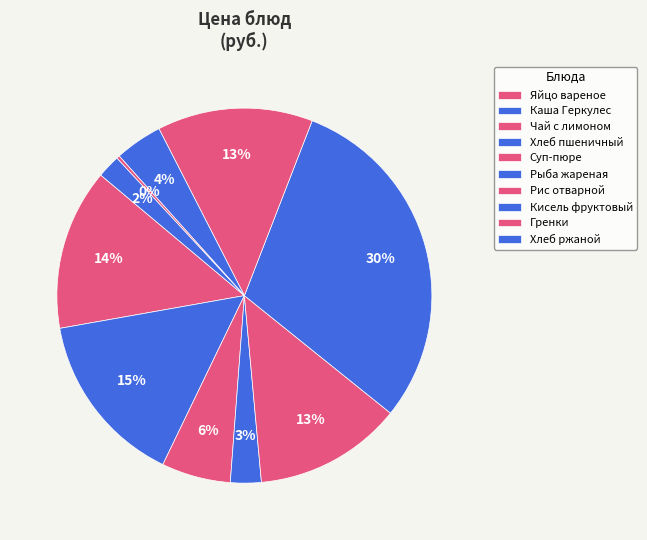

To the nearest percent, what is the combined percentage of Чай с лимоном and Рыба жареная?

36%